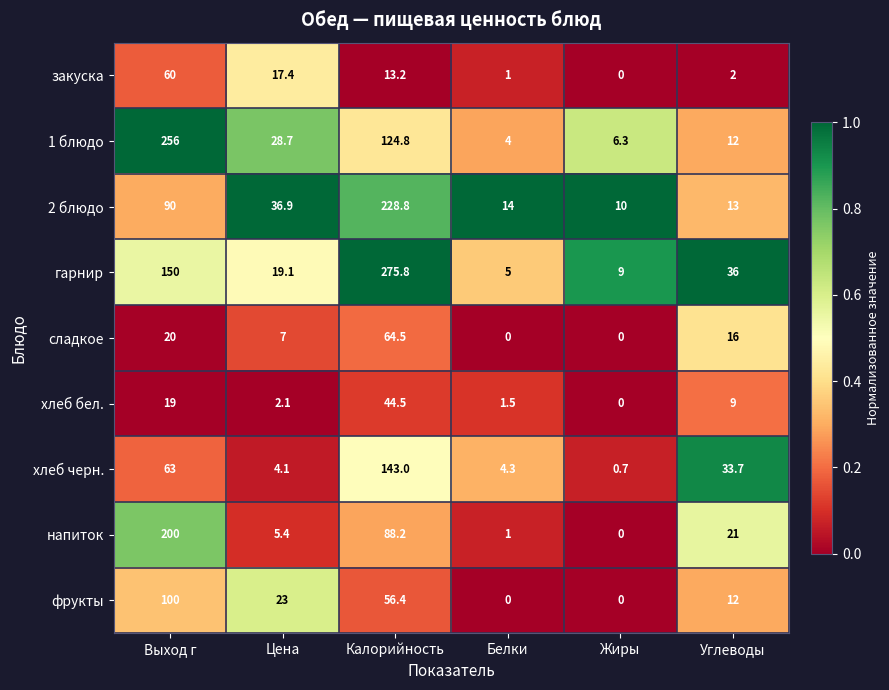

What is the difference between the second highest and second lowest values in the хлеб бел. series?

17.5